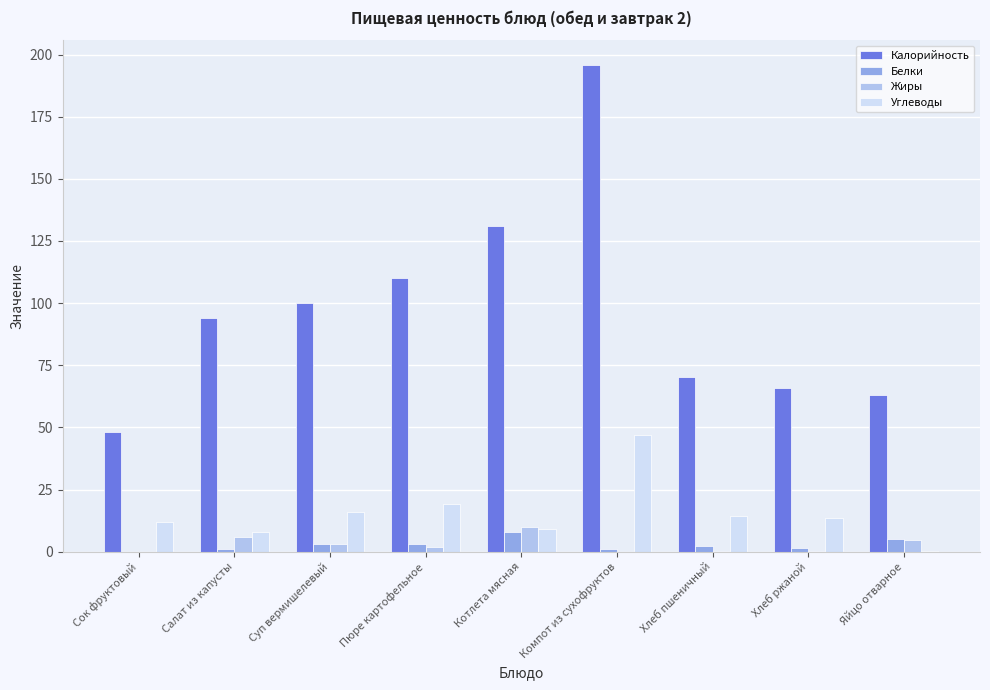

The Углеводы series shows 3.0 at Хлеб ржаной. True or false?

False